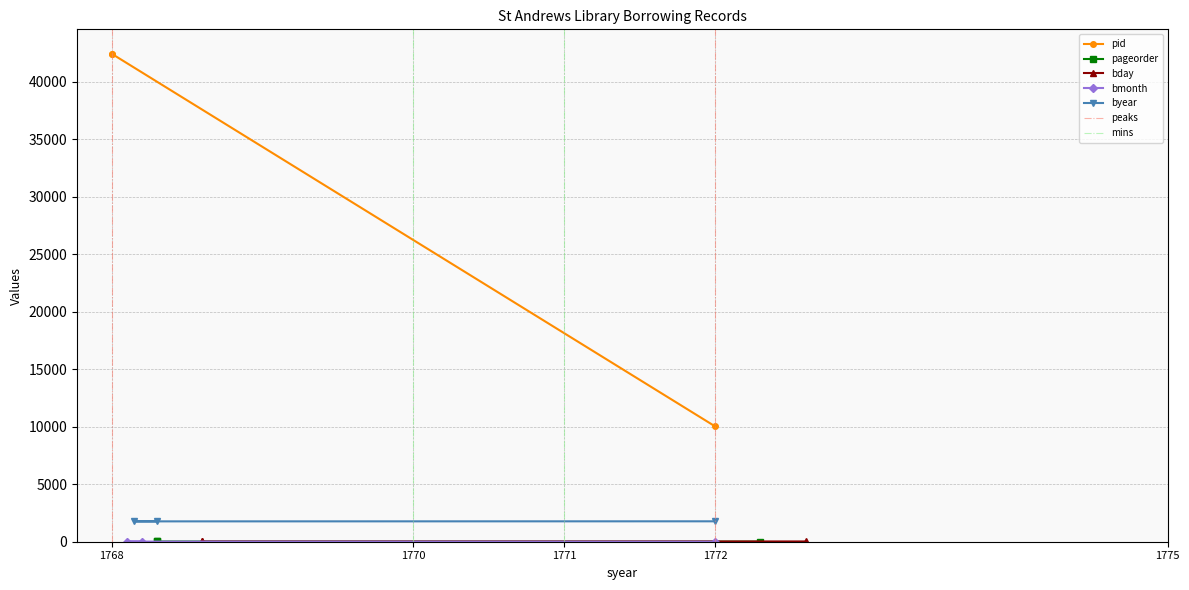

Which category has the lowest value in the bday series?

1768